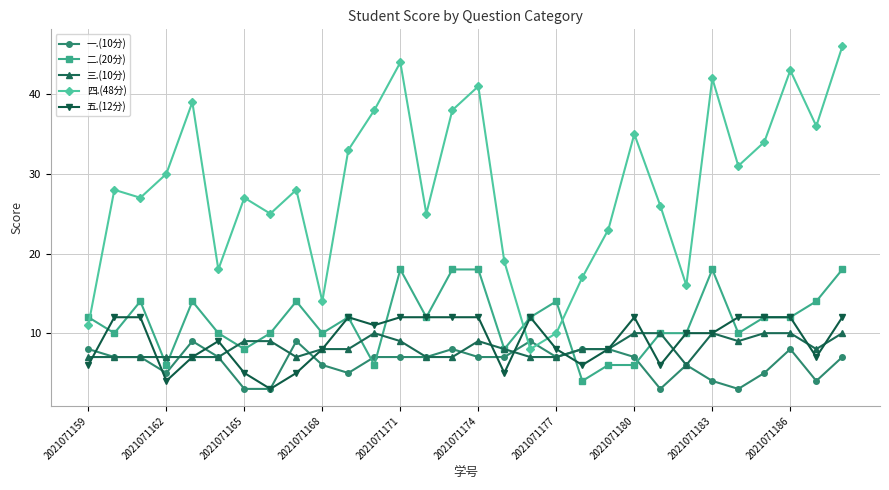

Reading left to right, what are all the values shown in this chart?

一.(10分): 8	7	7	5	9	7	3	3	9	6	5	7	7	7	8	7	7	9	7	8	8	7	3	6	4	3	5	8	4	7
二.(20分): 12	10	14	6	14	10	8	10	14	10	12	6	18	12	18	18	8	12	14	4	6	6	10	10	18	10	12	12	14	18
三.(10分): 7	7	7	7	7	7	9	9	7	8	8	10	9	7	7	9	8	7	7	8	8	10	10	6	10	9	10	10	8	10
四.(48分): 11	28	27	30	39	18	27	25	28	14	33	38	44	25	38	41	19	8	10	17	23	35	26	16	42	31	34	43	36	46
五.(12分): 6	12	12	4	7	9	5	3	5	8	12	11	12	12	12	12	5	12	8	6	8	12	6	10	10	12	12	12	7	12